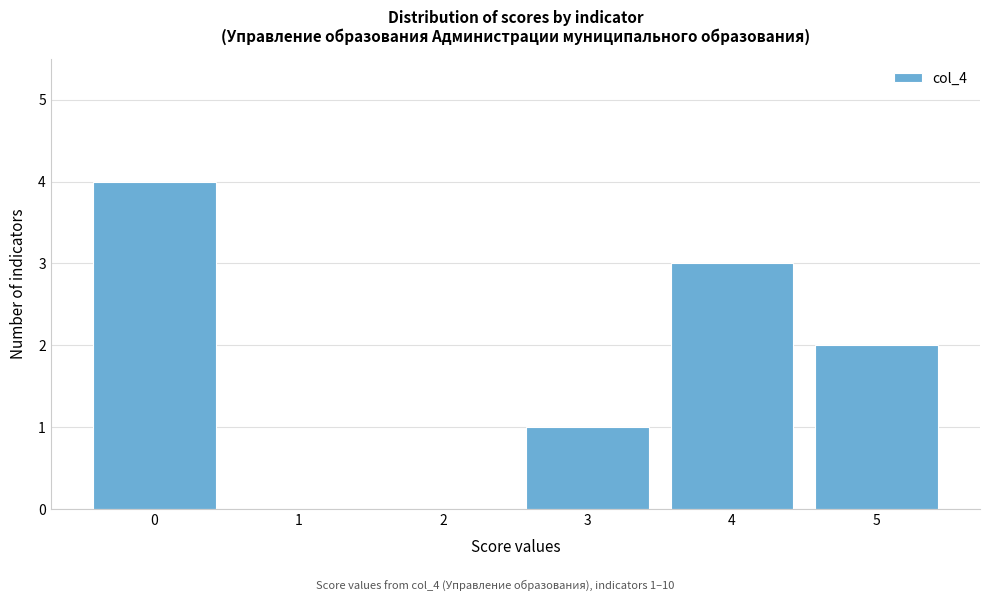

Over which range of the x-axis is the bar tallest?

-0.5 to 0.5